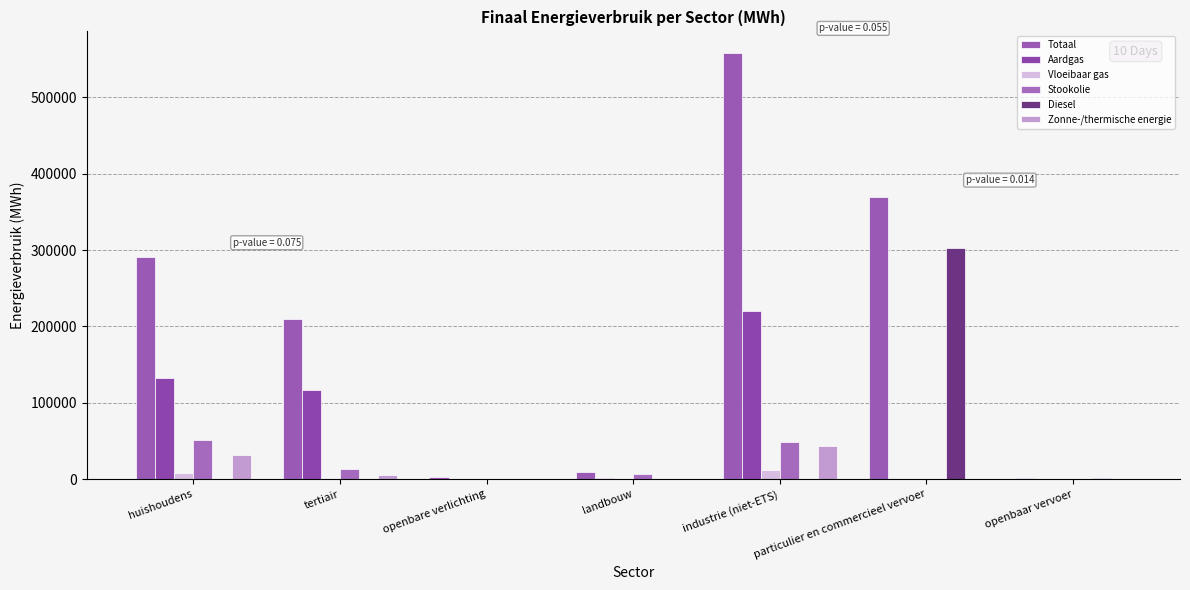

At which category does the chart reach its minimum across all series?

openbare verlichting